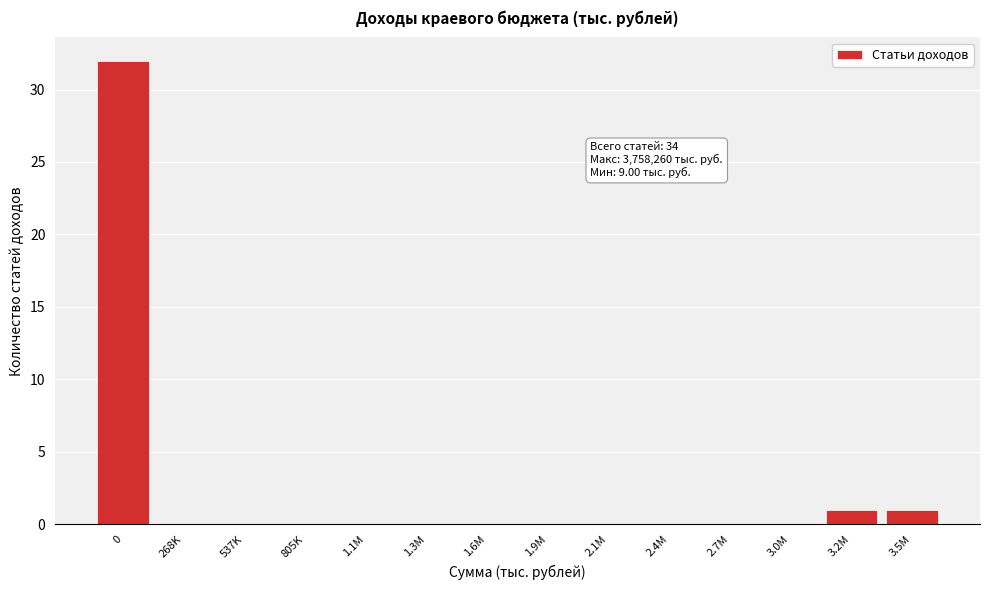

Reading left to right, transcribe all the data shown in this chart.

0=32	268K=0	537K=0	805K=0	1.1M=0	1.3M=0	1.6M=0	1.9M=0	2.1M=0	2.4M=0	2.7M=0	3.0M=0	3.2M=1	3.5M=1